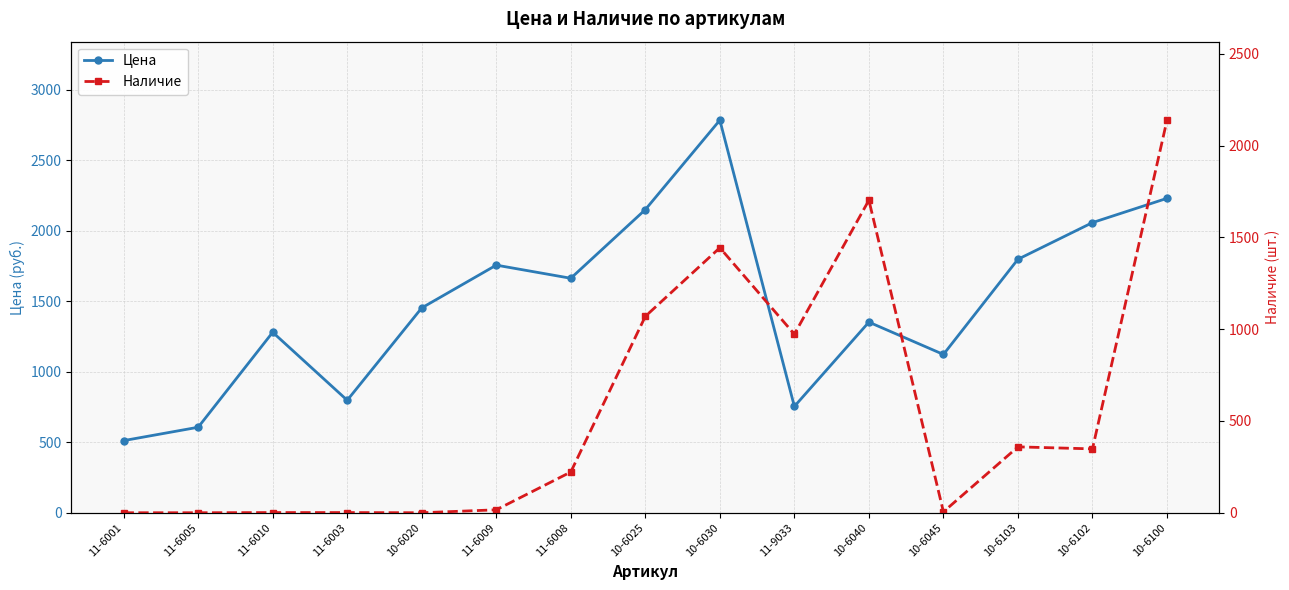

What is the label of the 7th point from the left?

11-6008